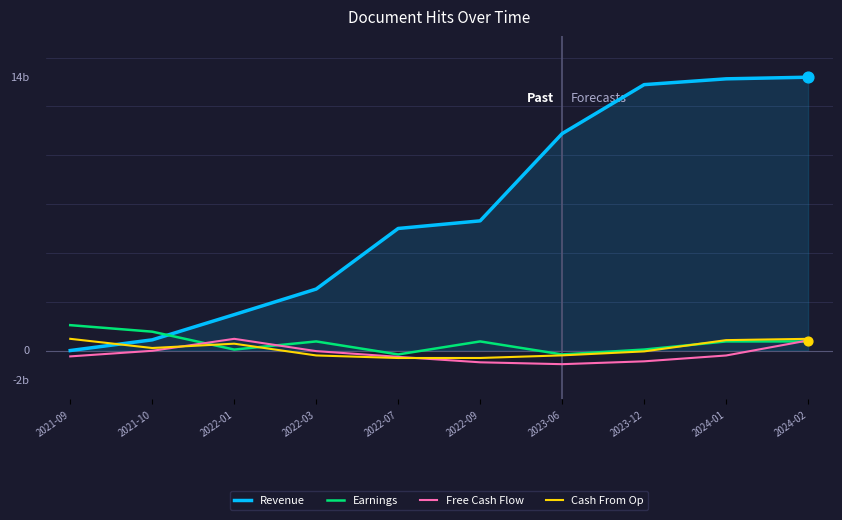

Is the value of Cash From Op at 2023-06 greater than the value of Earnings at 2022-01?

No